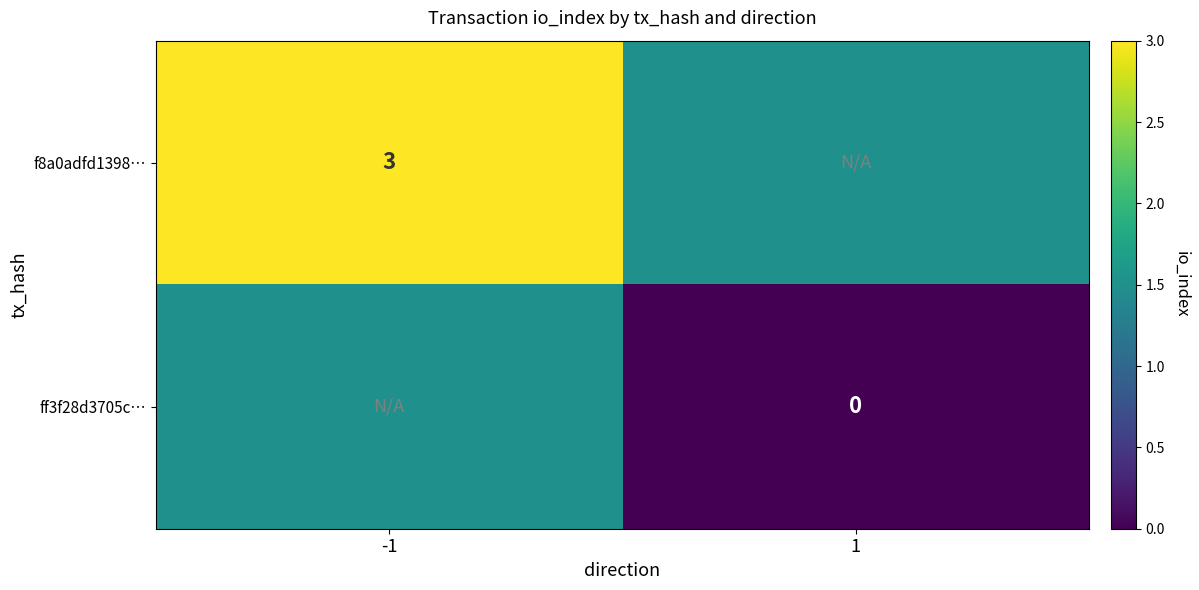

The f8a0adfd1398… series shows 1.5 at -1. True or false?

False